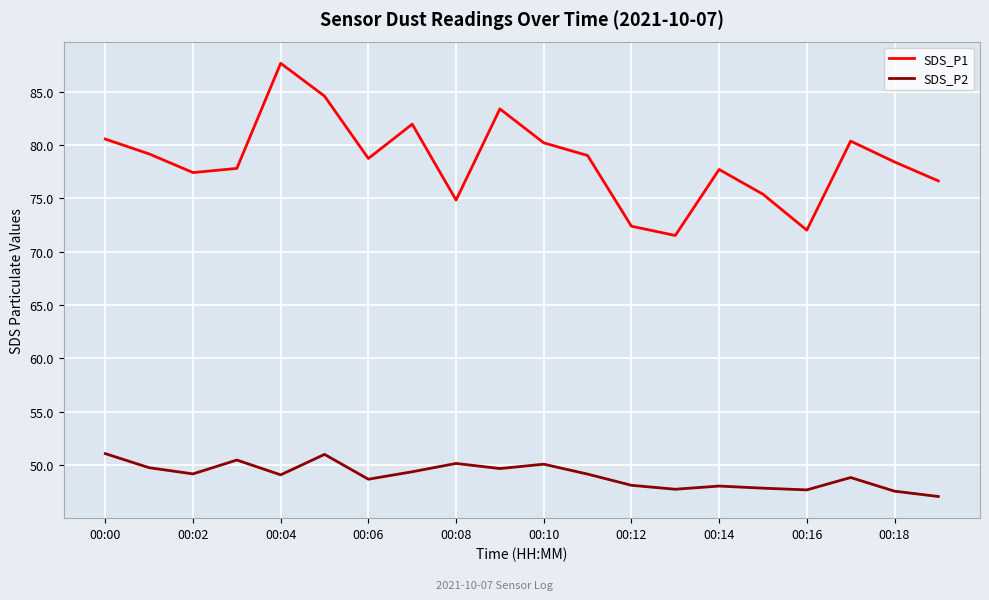

True or false: SDS_P2 and SDS_P1 cross at least once.

False